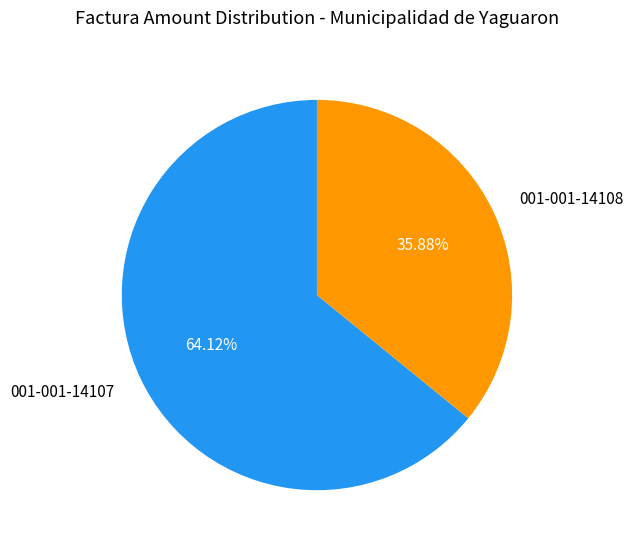

Approximately how many times larger is the value at 001-001-14107 compared to 001-001-14108?

1.8